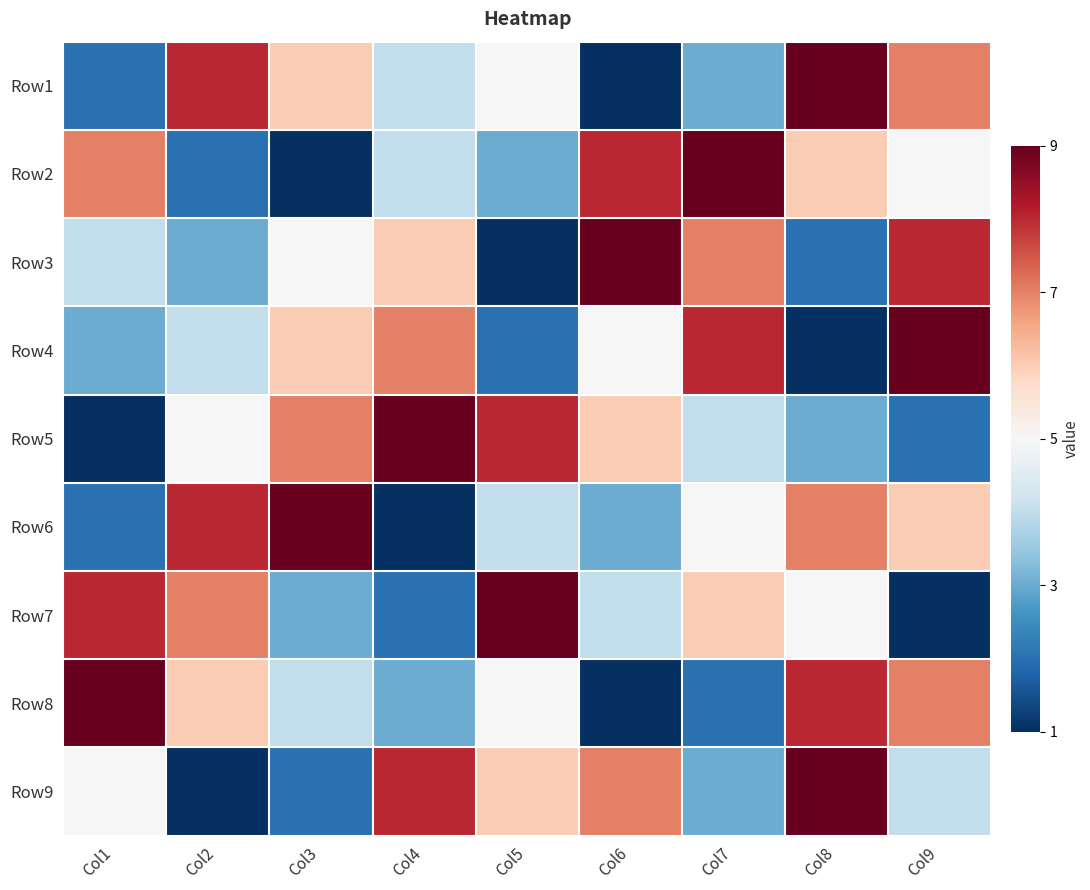

Reading right to left, transcribe all the data shown in this chart.

Row1: Col9=7	Col8=9	Col7=3	Col6=1	Col5=5	Col4=4	Col3=6	Col2=8	Col1=2
Row2: Col9=5	Col8=6	Col7=9	Col6=8	Col5=3	Col4=4	Col3=1	Col2=2	Col1=7
Row3: Col9=8	Col8=2	Col7=7	Col6=9	Col5=1	Col4=6	Col3=5	Col2=3	Col1=4
Row4: Col9=9	Col8=1	Col7=8	Col6=5	Col5=2	Col4=7	Col3=6	Col2=4	Col1=3
Row5: Col9=2	Col8=3	Col7=4	Col6=6	Col5=8	Col4=9	Col3=7	Col2=5	Col1=1
Row6: Col9=6	Col8=7	Col7=5	Col6=3	Col5=4	Col4=1	Col3=9	Col2=8	Col1=2
Row7: Col9=1	Col8=5	Col7=6	Col6=4	Col5=9	Col4=2	Col3=3	Col2=7	Col1=8
Row8: Col9=7	Col8=8	Col7=2	Col6=1	Col5=5	Col4=3	Col3=4	Col2=6	Col1=9
Row9: Col9=4	Col8=9	Col7=3	Col6=7	Col5=6	Col4=8	Col3=2	Col2=1	Col1=5